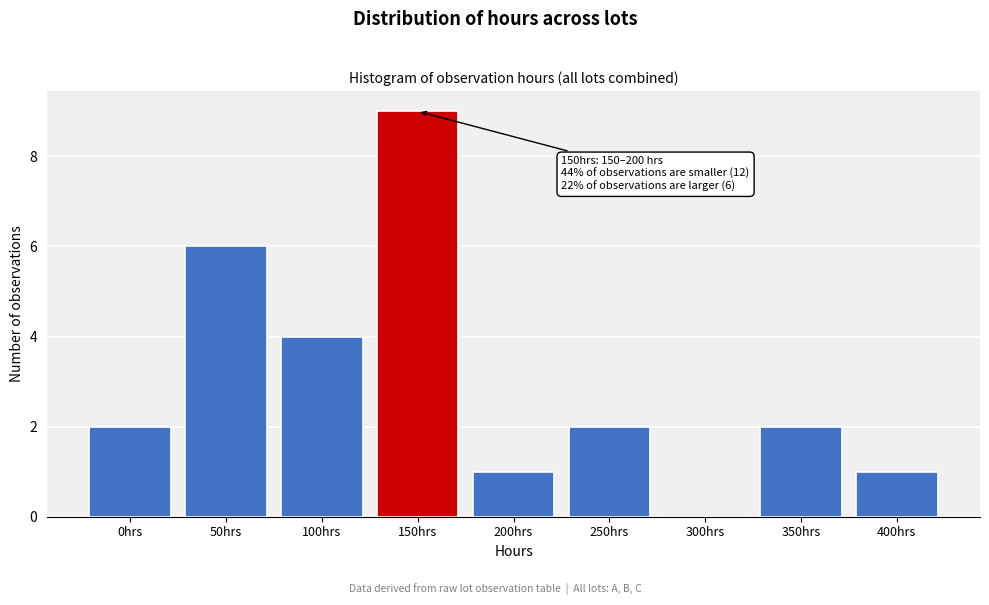

Reading left to right, extract all data points from this chart.

0hrs=2	50hrs=6	100hrs=4	150hrs=9	200hrs=1	250hrs=2	300hrs=0	350hrs=2	400hrs=1